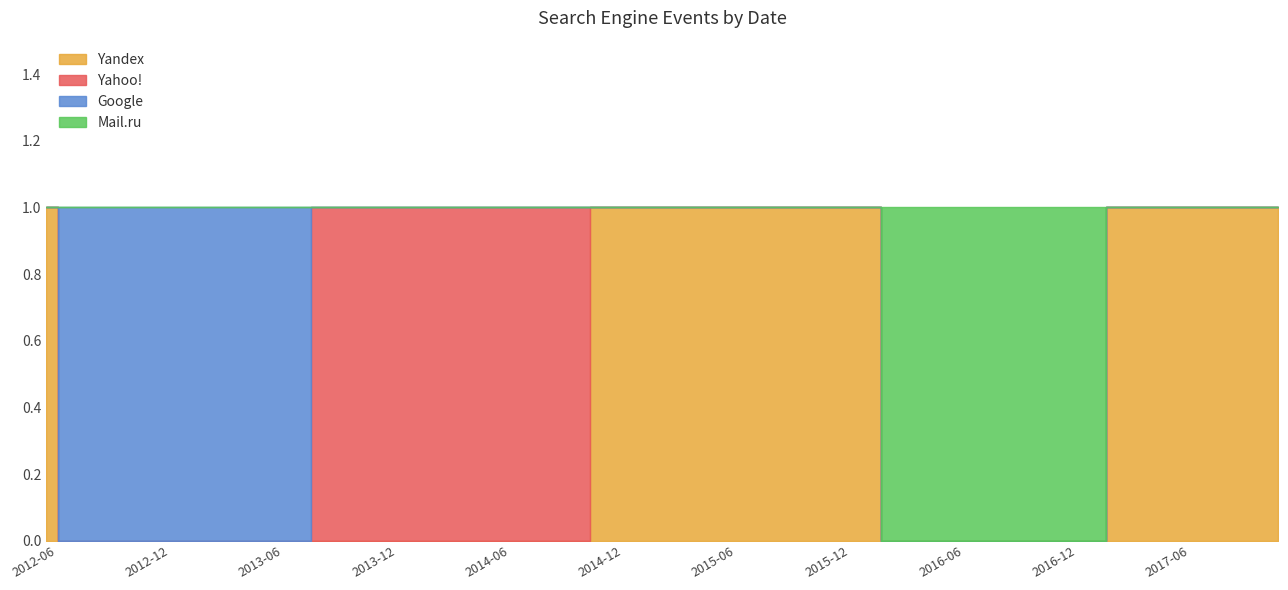

How many distinct data groups are displayed?

4